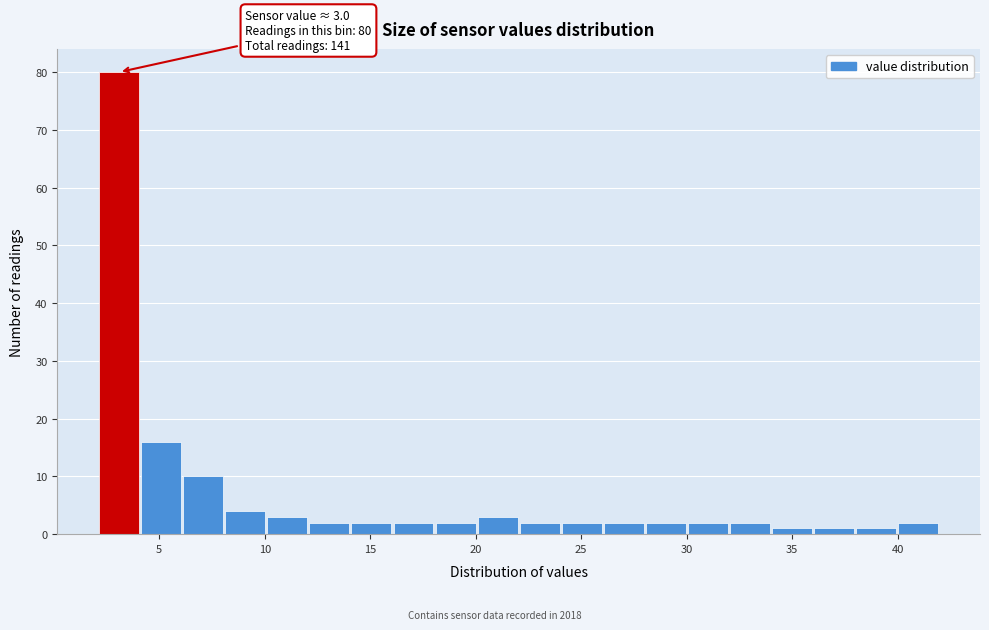

Read against the x-axis, roughly where is the centre of the tallest bar?

3.0